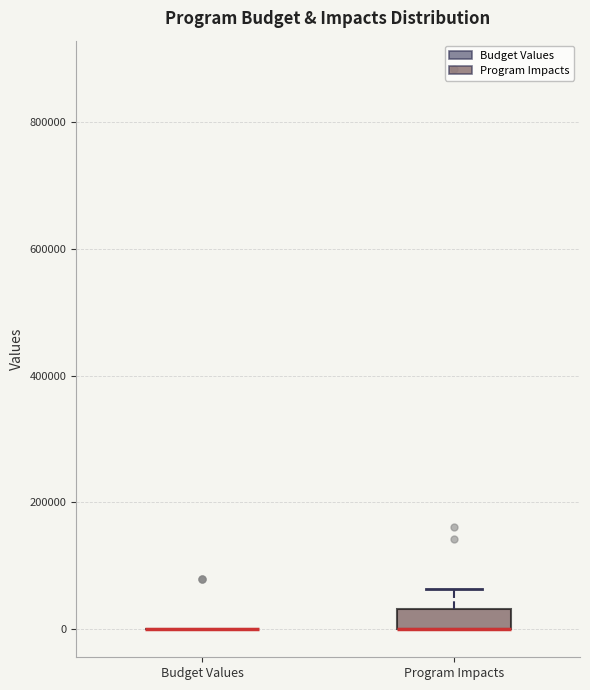

Where is the upper edge of the box for Program Impacts on the y-axis? The values are not printed on the chart, so give them approximately, as read against the axis.

40000